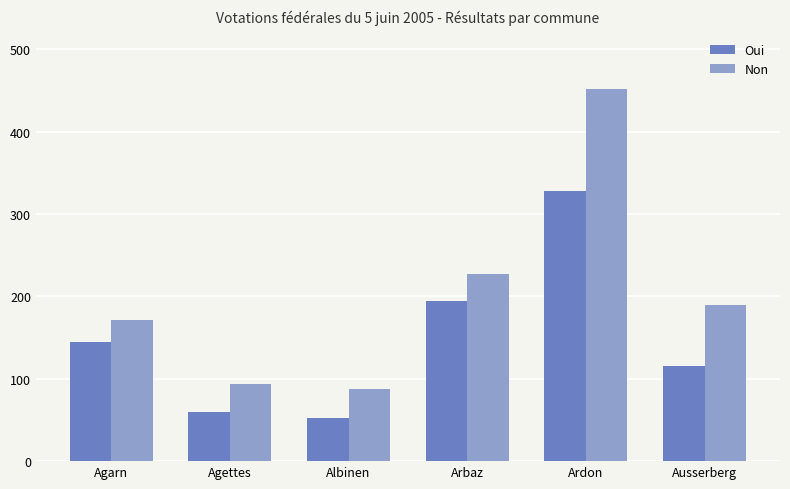

Rank the series at Ardon from lowest to highest value.

Oui, Non